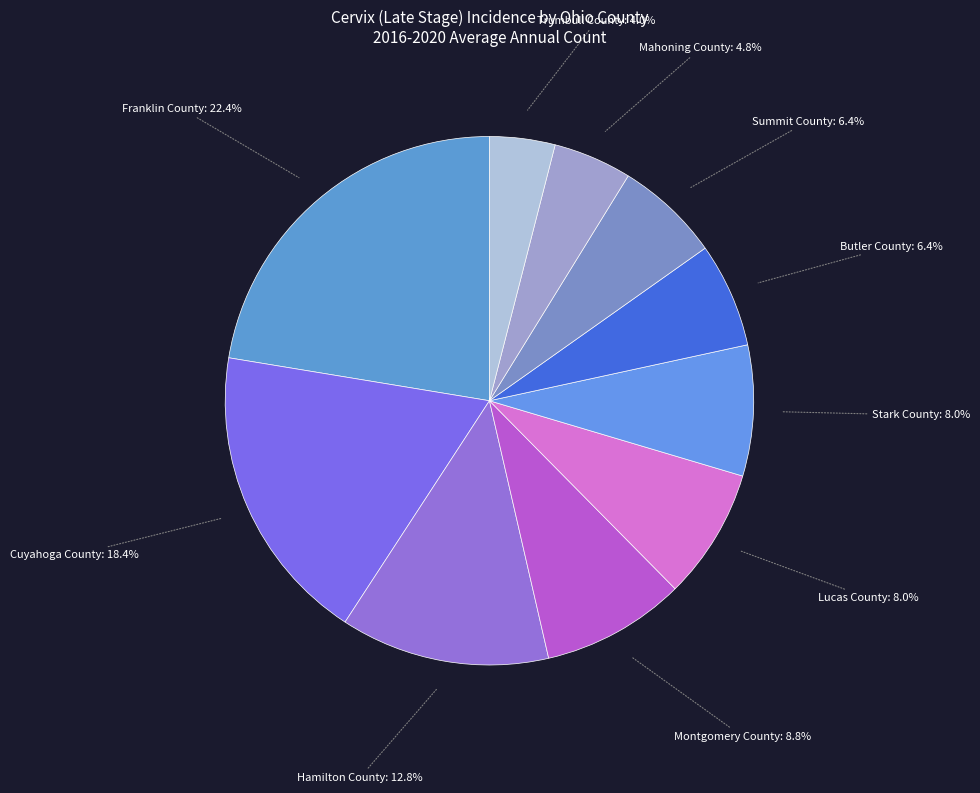

To the nearest percent, what is the difference between the Cuyahoga County and Hamilton County slice percentages?

6%